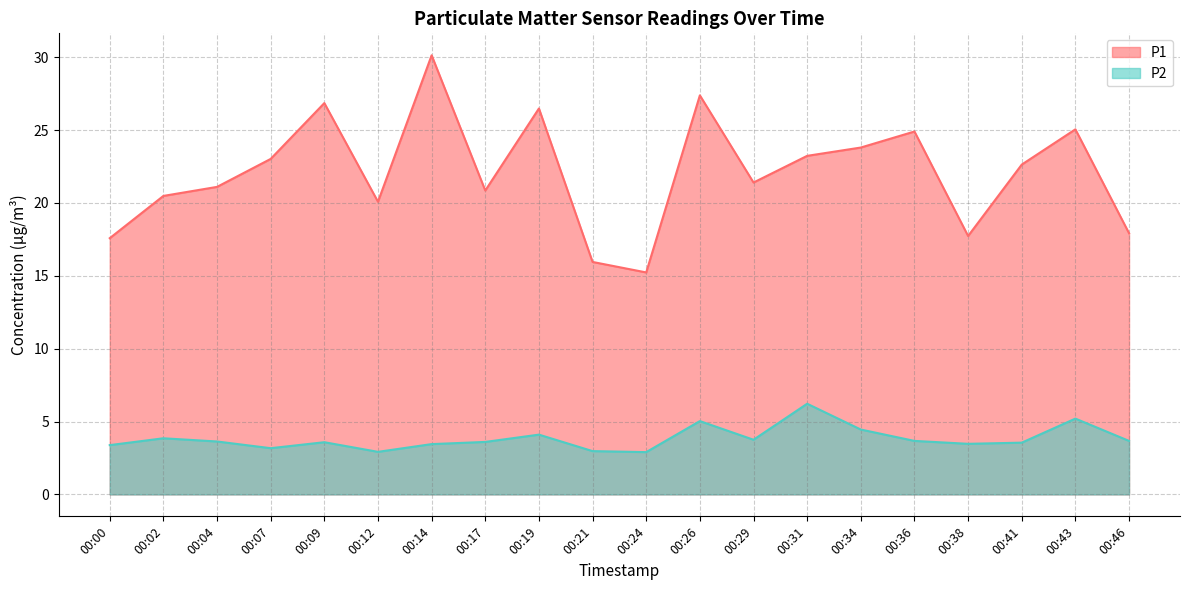

Where is the first local maximum for P2?

00:02